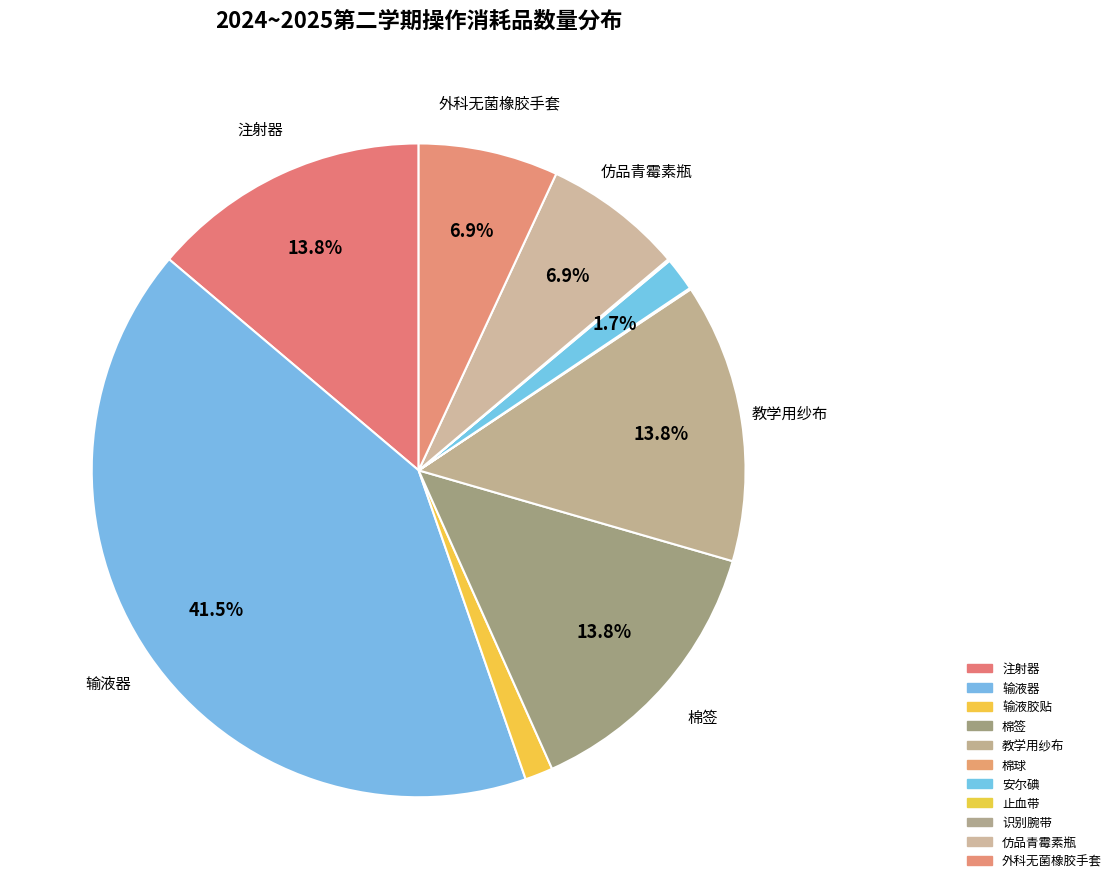

Between 安尔碘 and 识别腕带, which is larger?

安尔碘